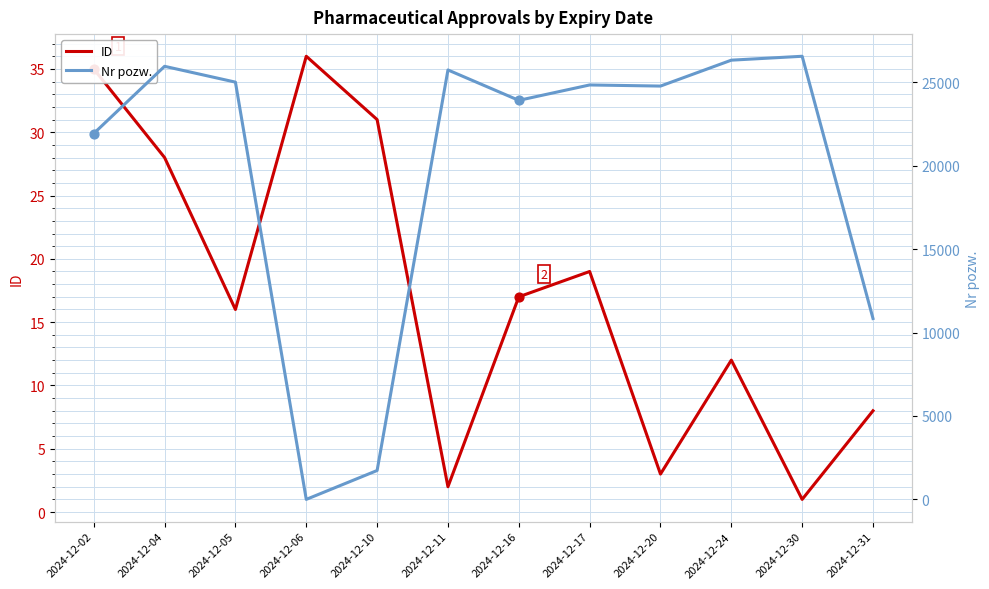

Is the value of ID at 2024-12-04 greater than the value of Nr pozw. at 2024-12-02?

No